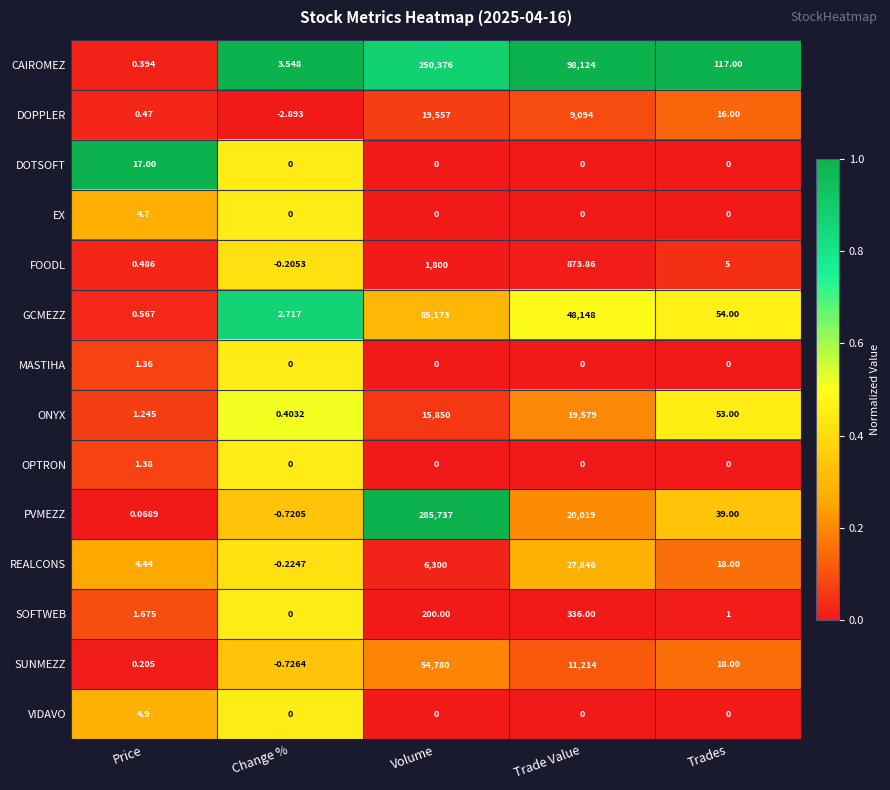

List the series in order of their peak value, lowest first.

MASTIHA, OPTRON, EX, VIDAVO, DOTSOFT, SOFTWEB, FOODL, DOPPLER, ONYX, REALCONS, SUNMEZZ, GCMEZZ, CAIROMEZ, PVMEZZ